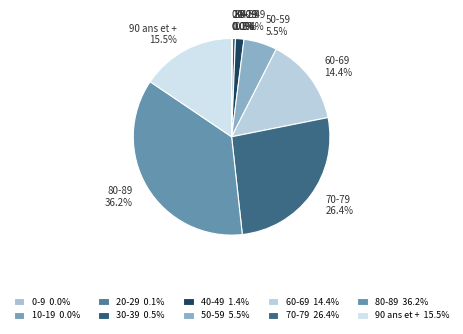

Is it true that 80-89 is 27% of the pie?

False